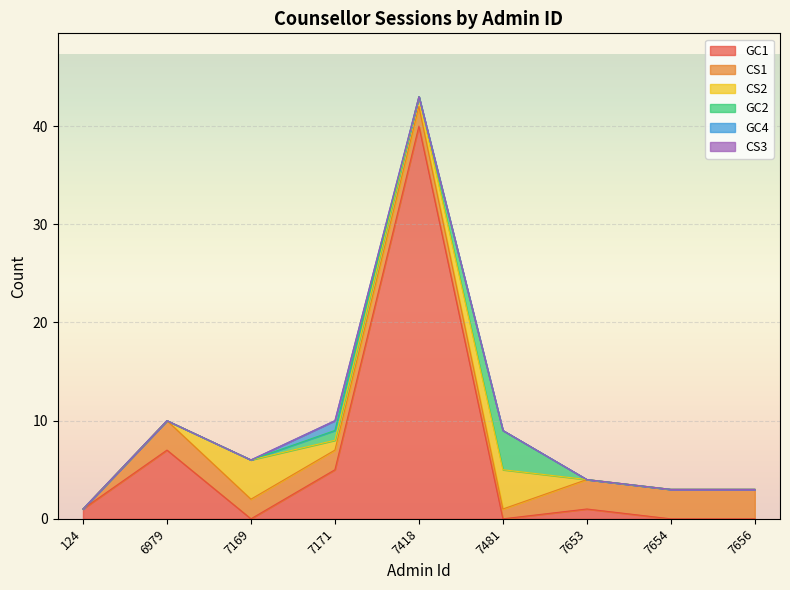

Reading left to right, list all the values displayed in this chart.

GC1: 1	7	0	5	40	0	1	0	0
CS1: 0	3	2	2	2	1	3	3	3
CS2: 0	0	4	1	1	4	0	0	0
GC2: 0	0	0	1	0	4	0	0	0
GC4: 0	0	0	1	0	0	0	0	0
CS3: 0	0	0	0	0	0	0	0	0